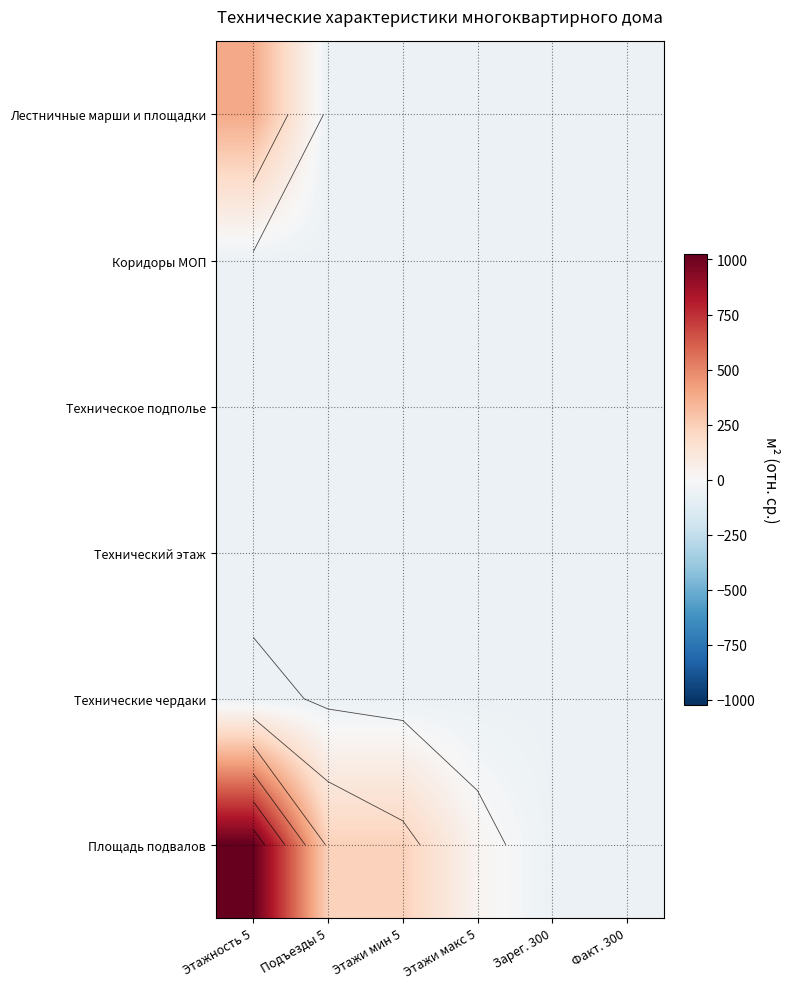

What is the sum of all Техническое подполье values?

-372.8